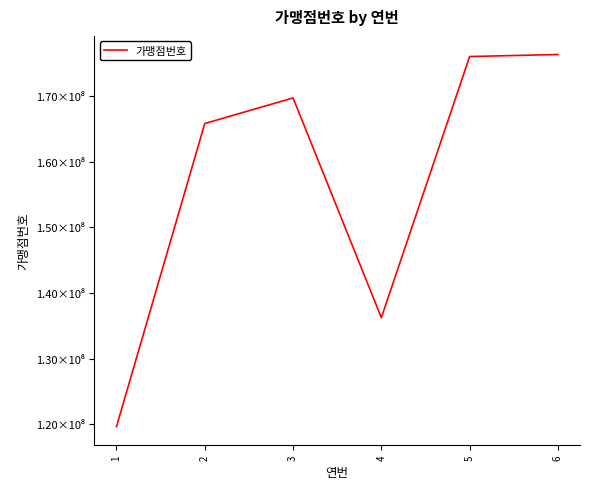

Does the chart have visible grid lines?

No